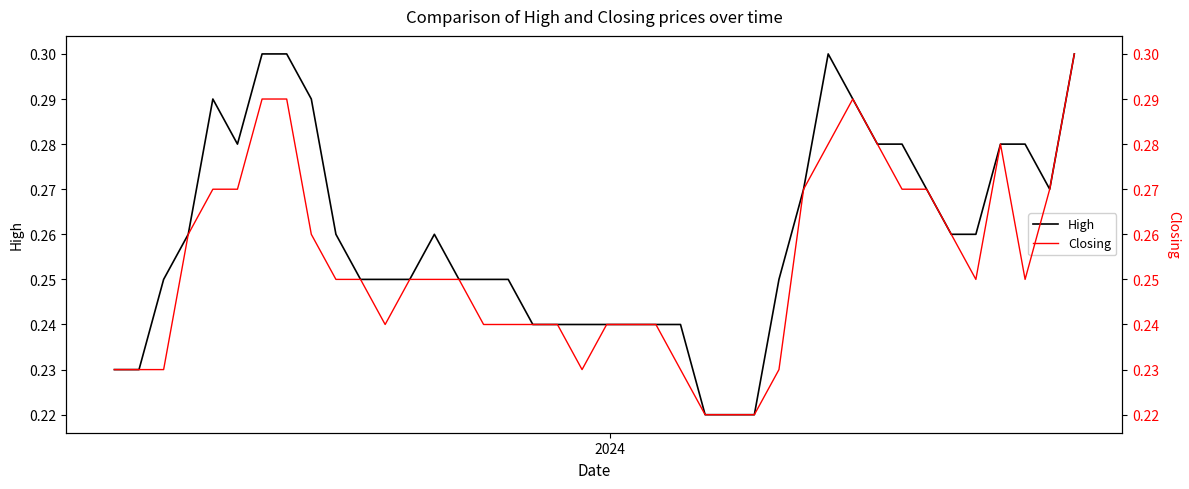

Count the High values in the range 0 to 1.

40